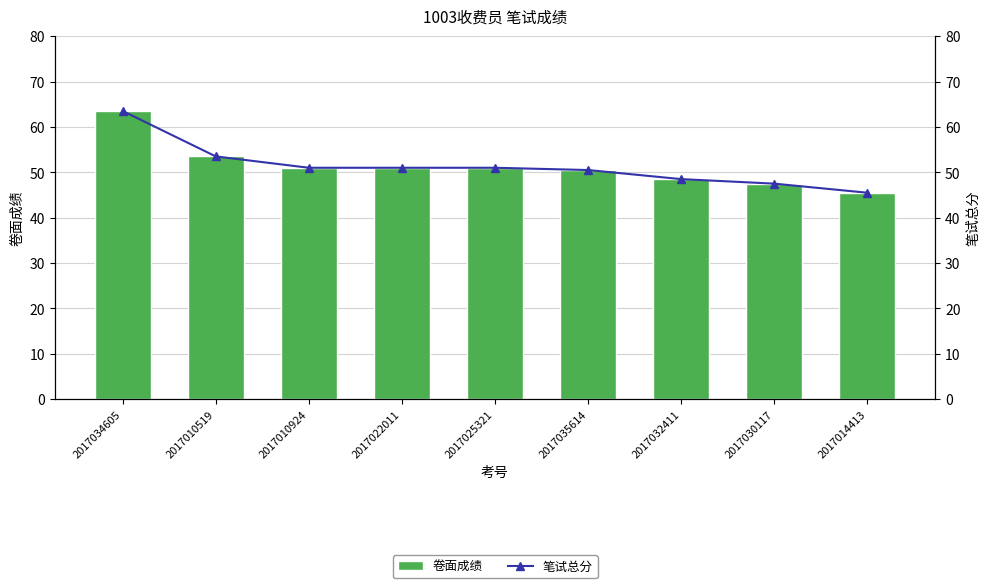

What is the minimum value for 笔试总分?

45.5